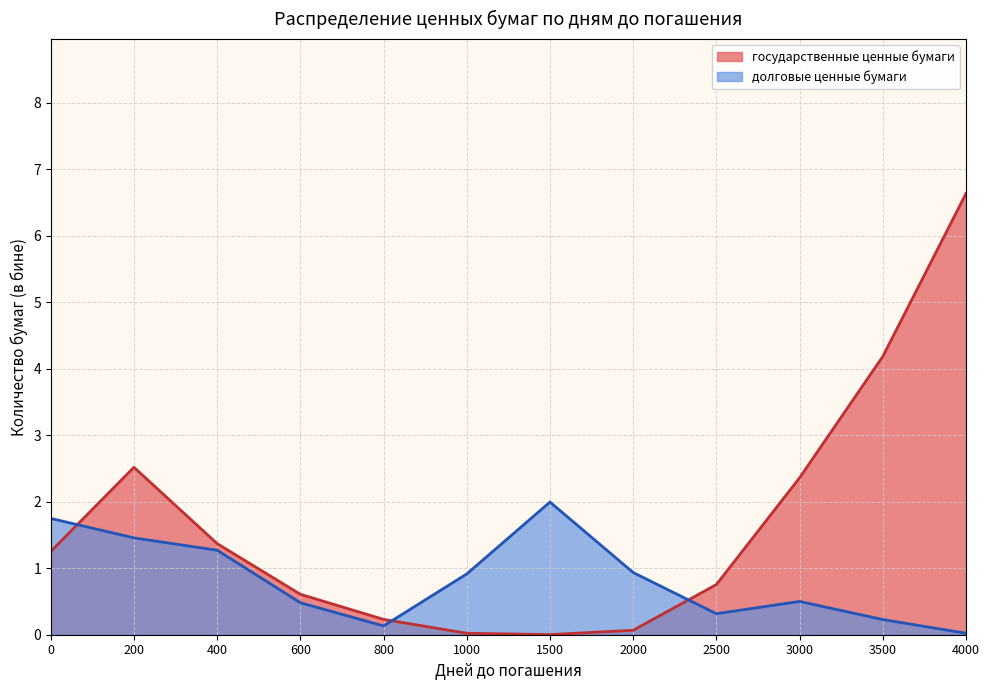

True or false: долговые ценные бумаги and акции intersect in this chart.

False